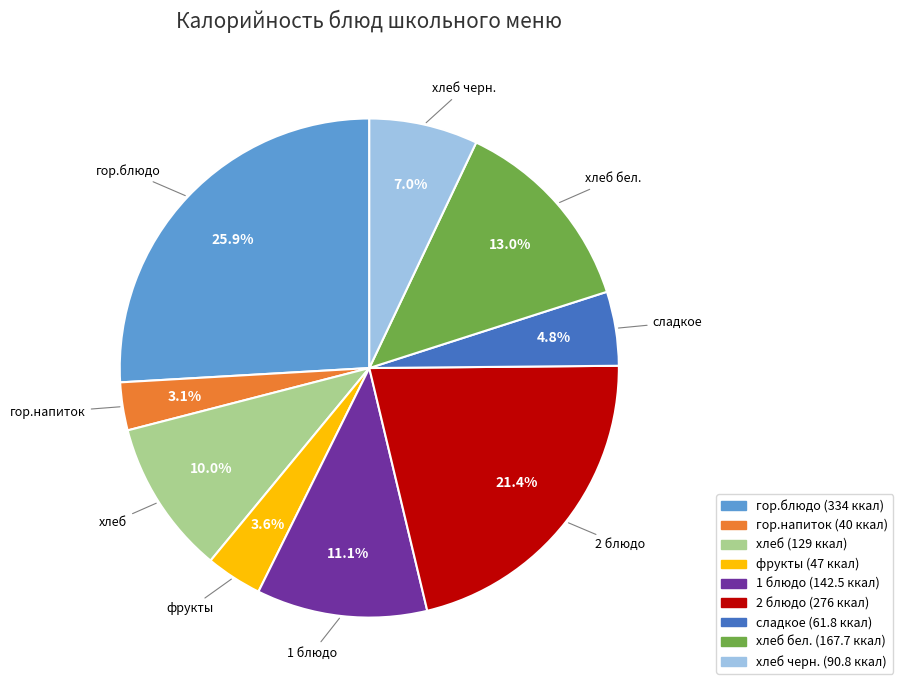

To the nearest percent, what is the average slice percentage?

11%